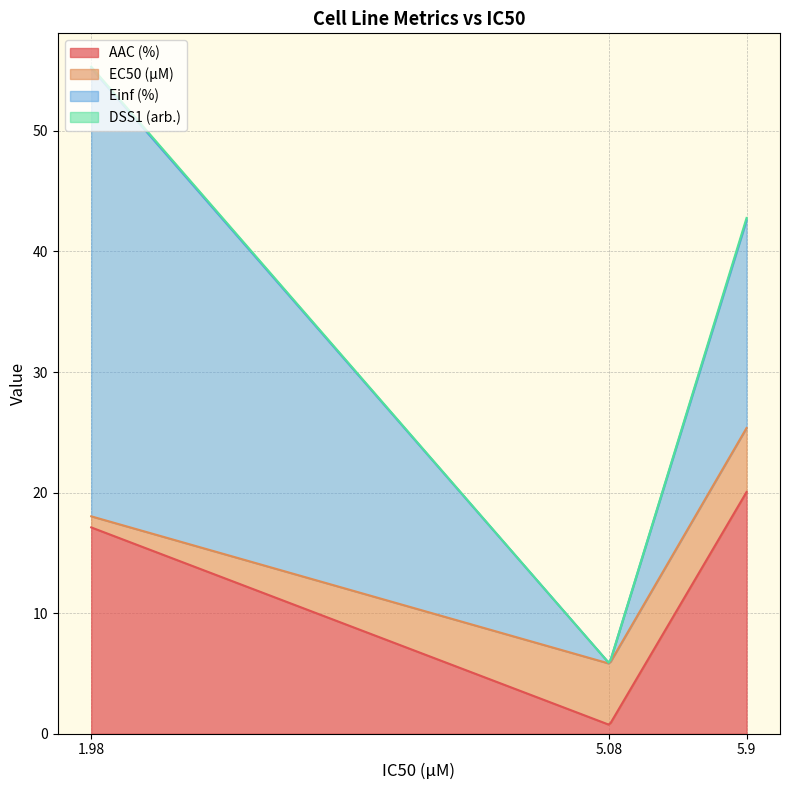

Does the chart display data point markers on the line(s)?

No